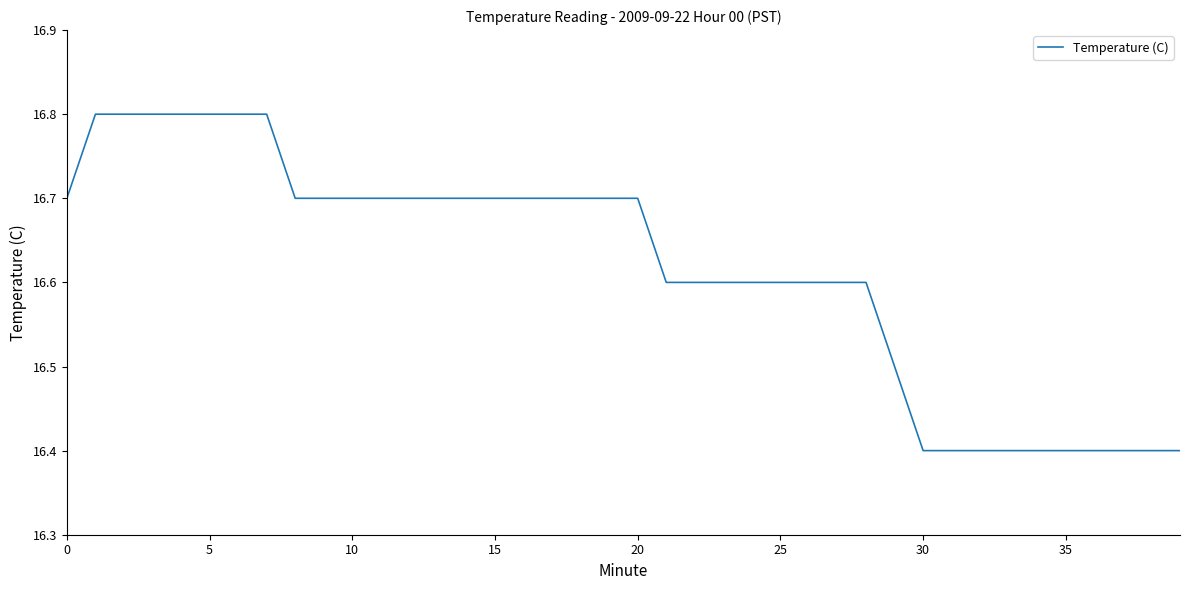

What is the difference between the maximum and minimum values?

0.4